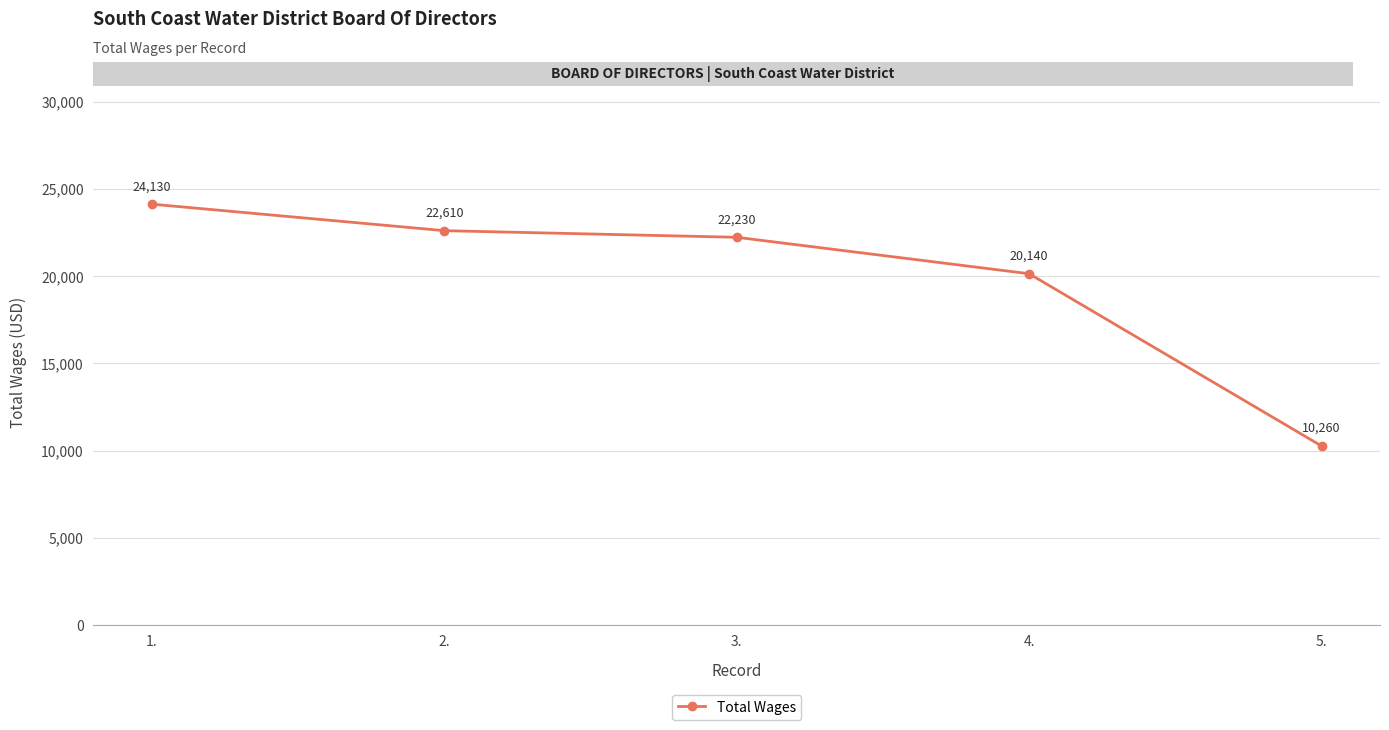

The value at 1. is 24130. True or false?

True